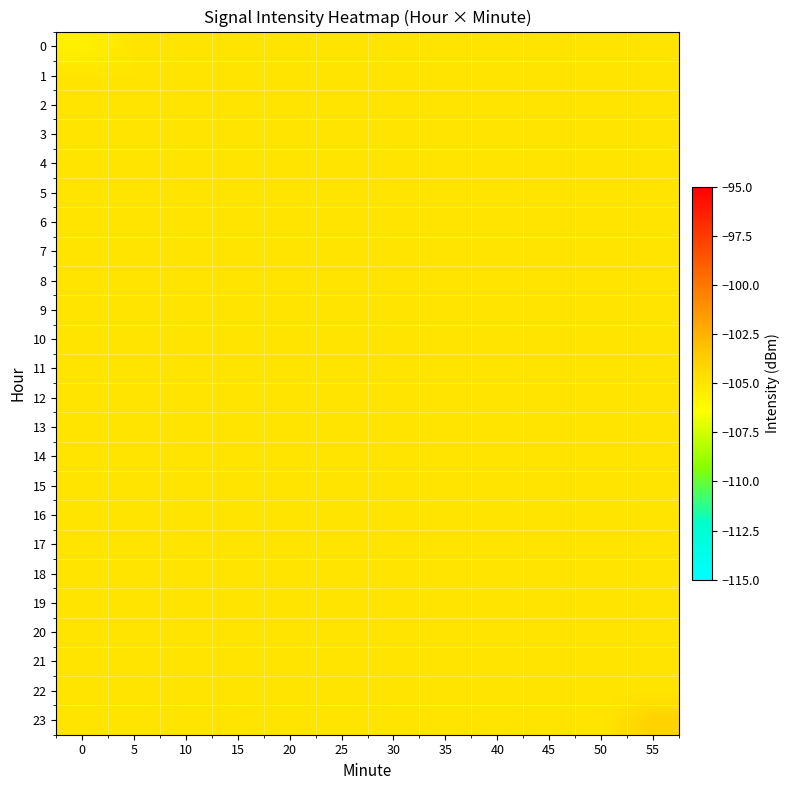

Reading right to left, what are all the values shown in this chart?

0: 55=-105.0	50=-105.0	45=-105.0	40=-105.0	35=-105.0	30=-105.0	25=-105.0	20=-105.0	15=-105.0	10=-105.0	5=-105.0	0=-105.6
1: 55=-105.0	50=-105.0	45=-105.0	40=-105.0	35=-105.0	30=-105.0	25=-105.0	20=-105.0	15=-105.0	10=-105.0	5=-105.0	0=-105.0
2: 55=-105.0	50=-105.0	45=-105.0	40=-105.0	35=-105.0	30=-105.0	25=-105.0	20=-105.0	15=-105.0	10=-105.0	5=-105.0	0=-105.0
3: 55=-105.0	50=-105.0	45=-105.0	40=-105.0	35=-105.0	30=-105.0	25=-105.0	20=-105.0	15=-105.0	10=-105.0	5=-105.0	0=-105.0
4: 55=-105.0	50=-105.0	45=-105.0	40=-105.0	35=-105.0	30=-105.0	25=-105.0	20=-105.0	15=-105.0	10=-105.0	5=-105.0	0=-105.0
5: 55=-105.0	50=-105.0	45=-105.0	40=-105.0	35=-105.0	30=-105.0	25=-105.0	20=-105.0	15=-105.0	10=-105.0	5=-105.0	0=-105.0
6: 55=-105.0	50=-105.0	45=-105.0	40=-105.0	35=-105.0	30=-105.0	25=-105.0	20=-105.0	15=-105.0	10=-105.0	5=-105.0	0=-105.0
7: 55=-105.0	50=-105.0	45=-105.0	40=-105.0	35=-105.0	30=-105.0	25=-105.0	20=-105.0	15=-105.0	10=-105.0	5=-105.0	0=-105.0
8: 55=-105.0	50=-105.0	45=-105.0	40=-105.0	35=-105.0	30=-105.0	25=-105.0	20=-105.0	15=-105.0	10=-105.0	5=-105.0	0=-105.0
9: 55=-105.0	50=-105.0	45=-105.0	40=-105.0	35=-105.0	30=-105.0	25=-105.0	20=-105.0	15=-105.0	10=-105.0	5=-105.0	0=-105.0
10: 55=-105.0	50=-105.0	45=-105.0	40=-105.0	35=-105.0	30=-105.0	25=-105.0	20=-105.0	15=-105.0	10=-105.0	5=-105.0	0=-105.0
11: 55=-105.0	50=-105.0	45=-105.0	40=-105.0	35=-105.0	30=-105.0	25=-105.0	20=-105.0	15=-105.0	10=-105.0	5=-105.0	0=-105.0
12: 55=-105.0	50=-105.0	45=-105.0	40=-105.0	35=-105.0	30=-105.0	25=-105.0	20=-105.0	15=-105.0	10=-105.0	5=-105.0	0=-105.0
13: 55=-105.0	50=-105.0	45=-105.0	40=-105.0	35=-105.0	30=-105.0	25=-105.0	20=-105.0	15=-105.0	10=-105.0	5=-105.0	0=-105.0
14: 55=-105.0	50=-105.0	45=-105.0	40=-105.0	35=-105.0	30=-105.0	25=-105.0	20=-105.0	15=-105.0	10=-105.0	5=-105.0	0=-105.0
15: 55=-105.0	50=-105.0	45=-105.0	40=-105.0	35=-105.0	30=-105.0	25=-105.0	20=-105.0	15=-105.0	10=-105.0	5=-105.0	0=-105.0
16: 55=-105.0	50=-105.0	45=-105.0	40=-105.0	35=-105.0	30=-105.0	25=-105.0	20=-105.0	15=-105.0	10=-105.0	5=-105.0	0=-105.0
17: 55=-105.0	50=-105.0	45=-105.0	40=-105.0	35=-105.0	30=-105.0	25=-105.0	20=-105.0	15=-105.0	10=-105.0	5=-105.0	0=-105.0
18: 55=-105.0	50=-105.0	45=-105.0	40=-105.0	35=-105.0	30=-105.0	25=-105.0	20=-105.0	15=-105.0	10=-105.0	5=-105.0	0=-105.0
19: 55=-105.0	50=-105.0	45=-105.0	40=-105.0	35=-105.0	30=-105.0	25=-105.0	20=-105.0	15=-105.0	10=-105.0	5=-105.0	0=-105.0
20: 55=-105.0	50=-105.0	45=-105.0	40=-105.0	35=-105.0	30=-105.0	25=-105.0	20=-105.0	15=-105.0	10=-105.0	5=-105.0	0=-105.0
21: 55=-105.0	50=-105.0	45=-105.0	40=-105.0	35=-105.0	30=-105.0	25=-105.0	20=-105.0	15=-105.0	10=-105.0	5=-105.0	0=-105.0
22: 55=-105.0	50=-105.0	45=-105.0	40=-105.0	35=-105.0	30=-105.0	25=-105.0	20=-105.0	15=-105.0	10=-105.0	5=-105.0	0=-105.0
23: 55=-103.9	50=-105.0	45=-105.0	40=-105.0	35=-105.0	30=-105.0	25=-105.0	20=-105.0	15=-105.0	10=-105.0	5=-105.0	0=-105.0